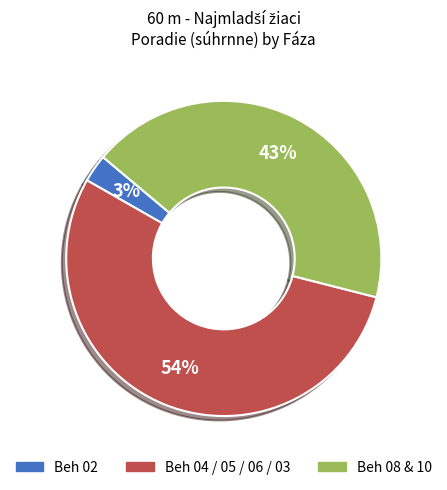

Which category accounts for the majority?

Beh 04 / 05 / 06 / 03